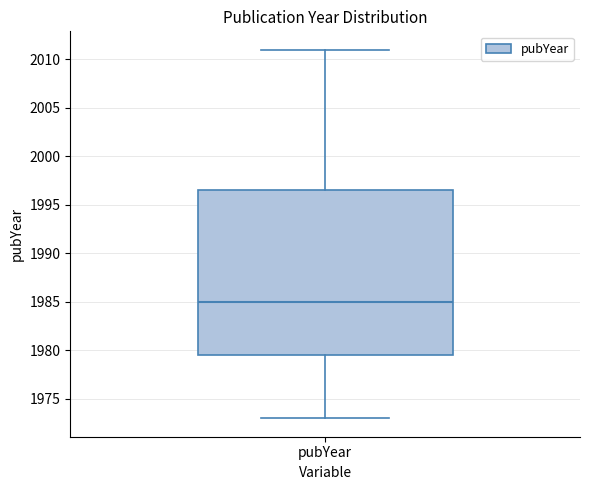

Read this box plot against the y-axis: the position of the median line, the range covered by the box, and the ends of both whiskers. The values are not printed on the chart, so give them approximately, as read against the axis.

median 1985.0, box 1979.5 to 1996.5, whiskers 1973.0 to 2011.0